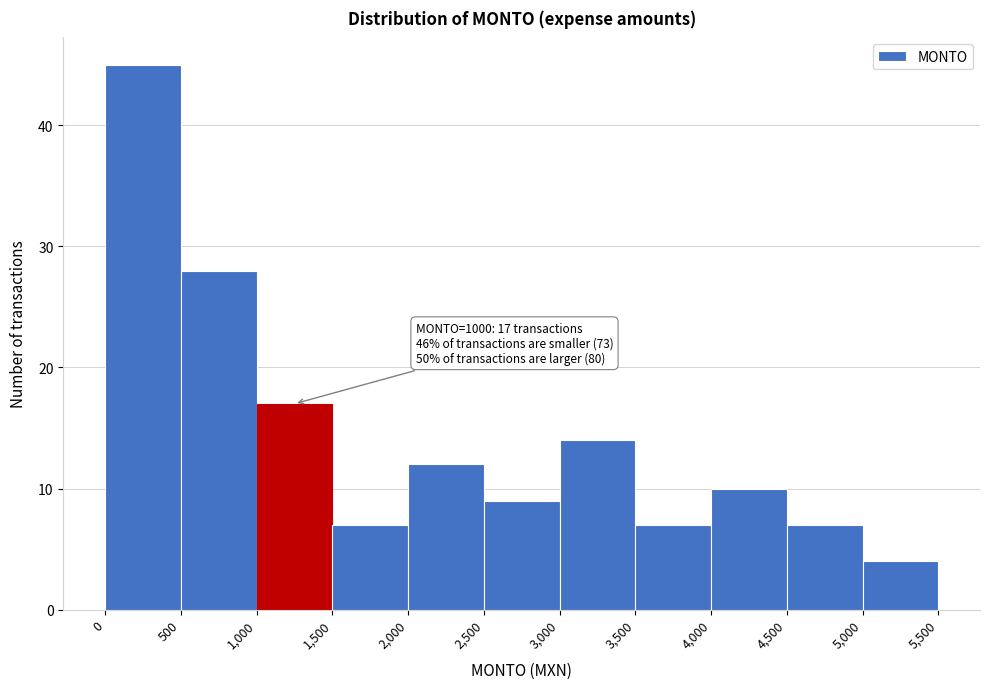

Over which range of the x-axis is the bar tallest?

0 to 500